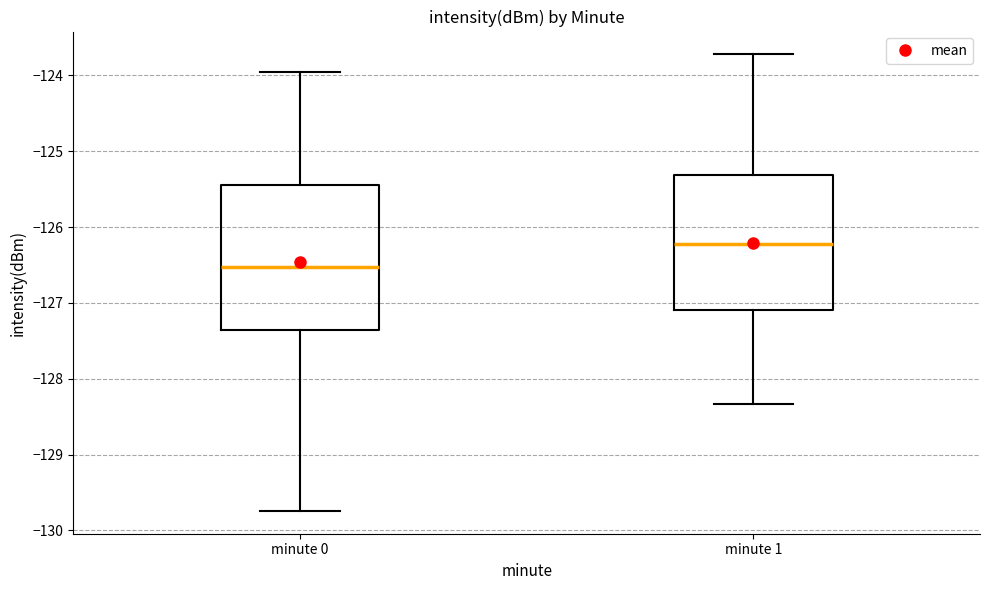

Comparing the boxes themselves (not the whiskers), which one is the tallest?

minute 0